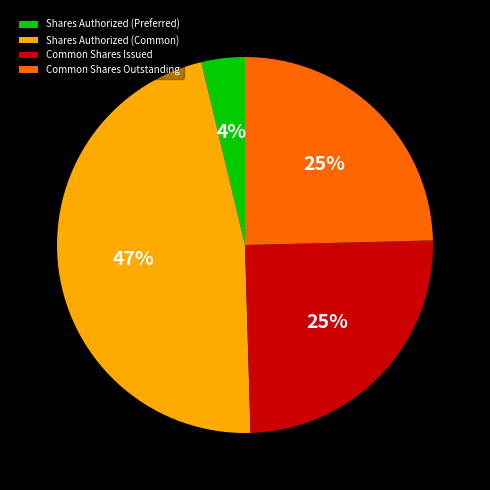

How many slices are in this pie chart?

4